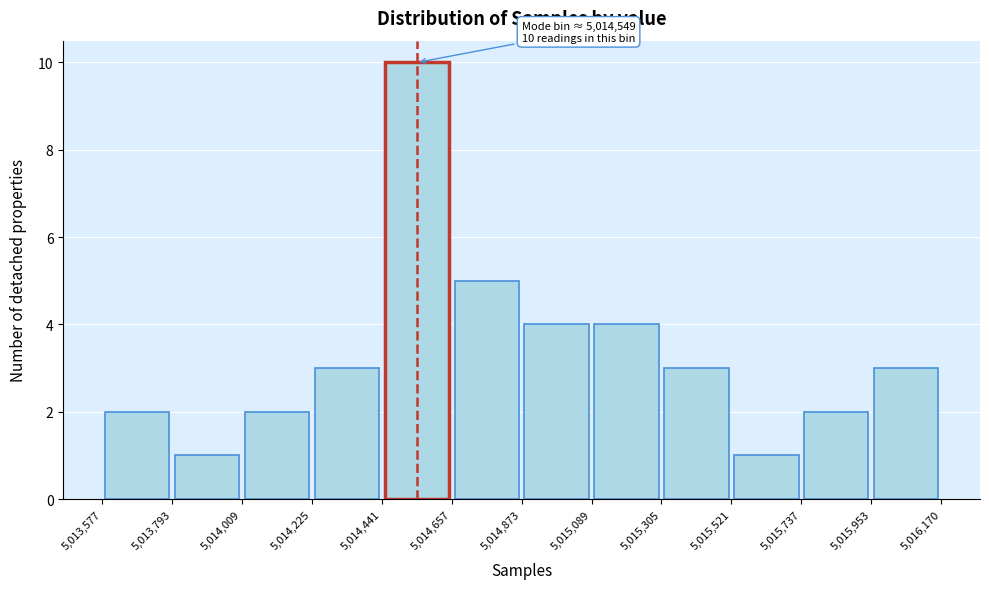

Which range on the x-axis has the tallest bar?

5,014,441 to 5,014,657